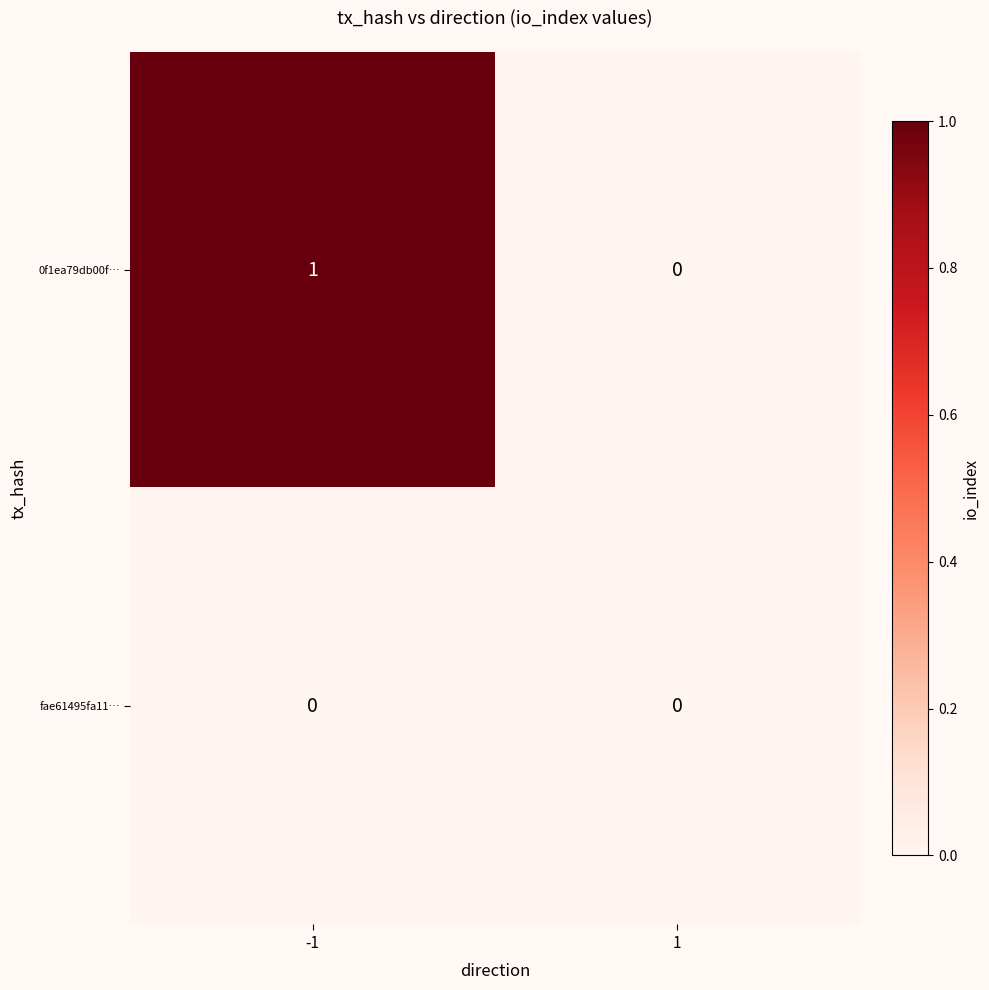

List the series in order of their overall mean, lowest first.

fae61495fa11…, 0f1ea79db00f…